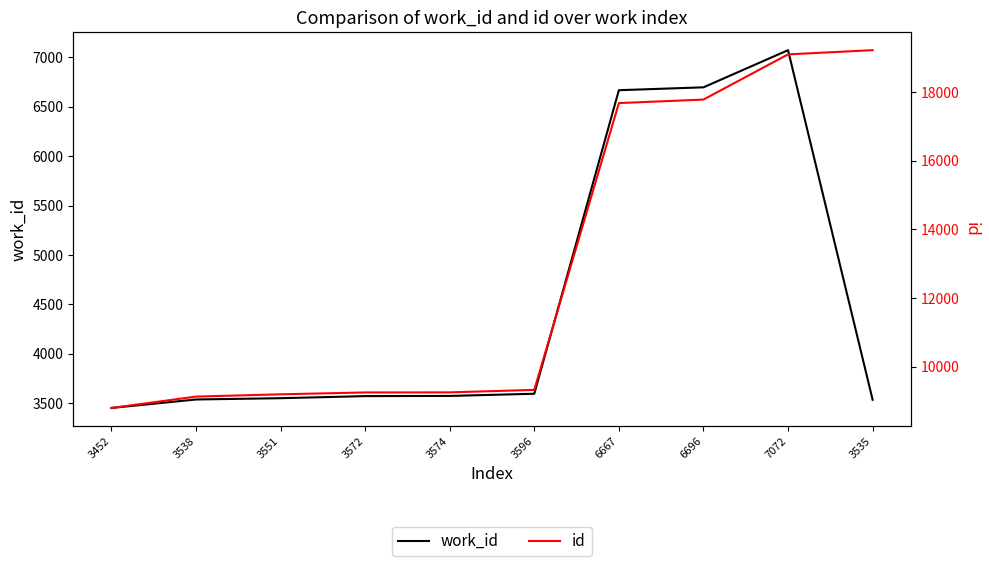

At which label does id reach its minimum?

3452